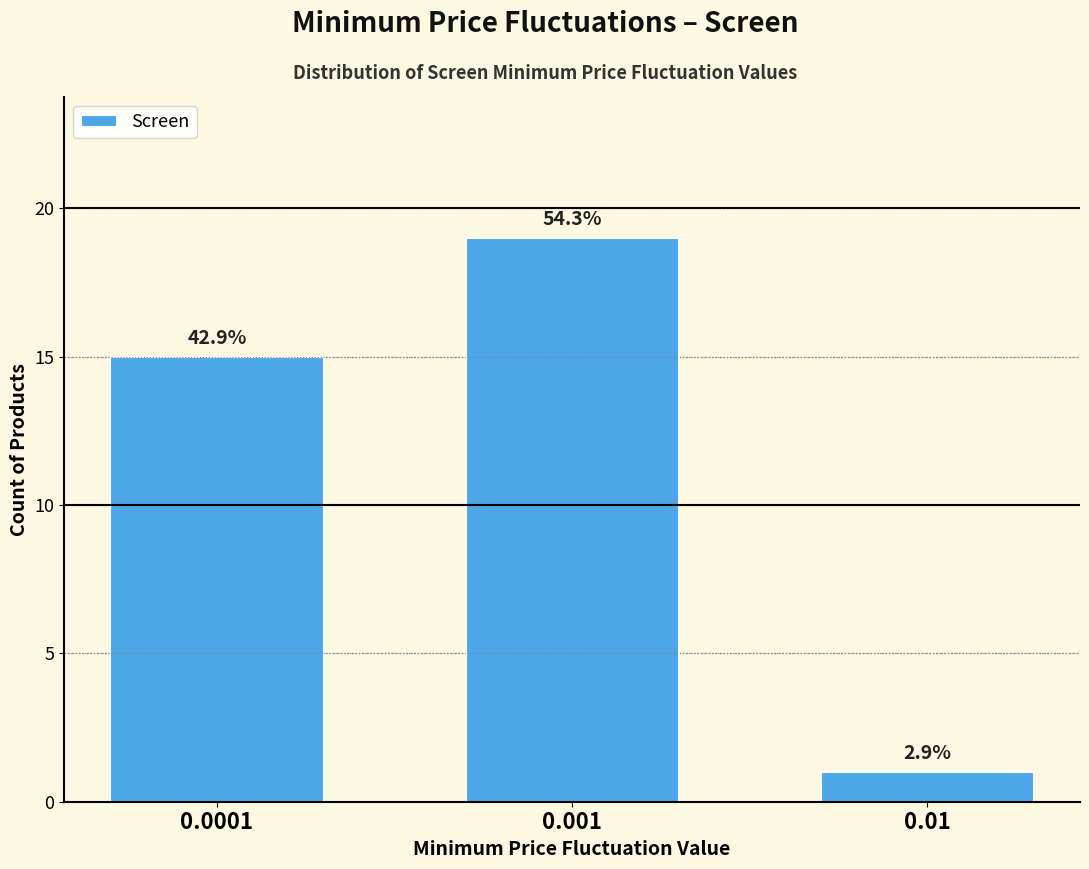

How many bars are there in total?

3